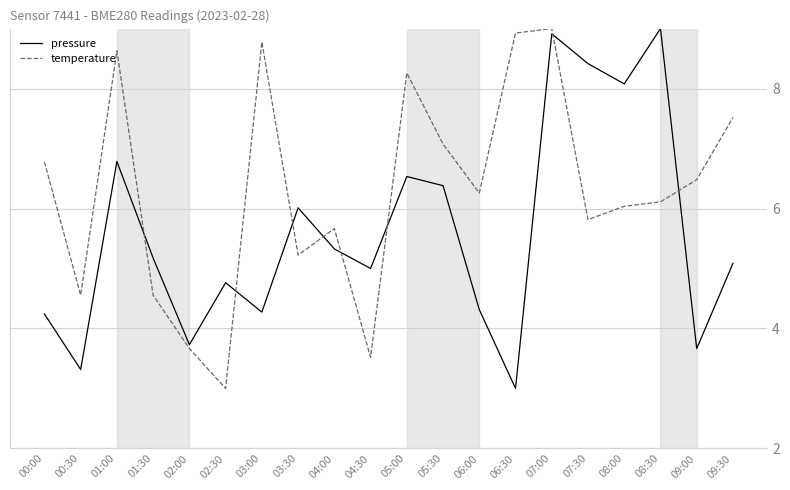

At which category does pressure reach its first local peak?

01:00